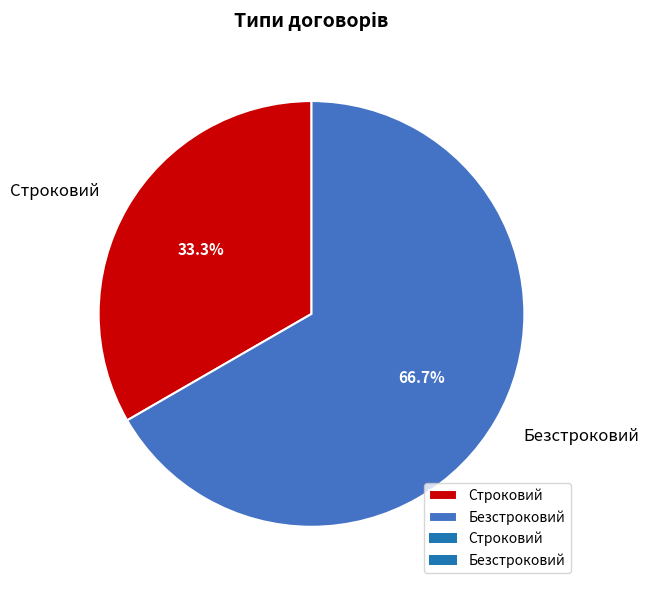

The Безстроковий slice represents 57% of the pie. True or false?

False